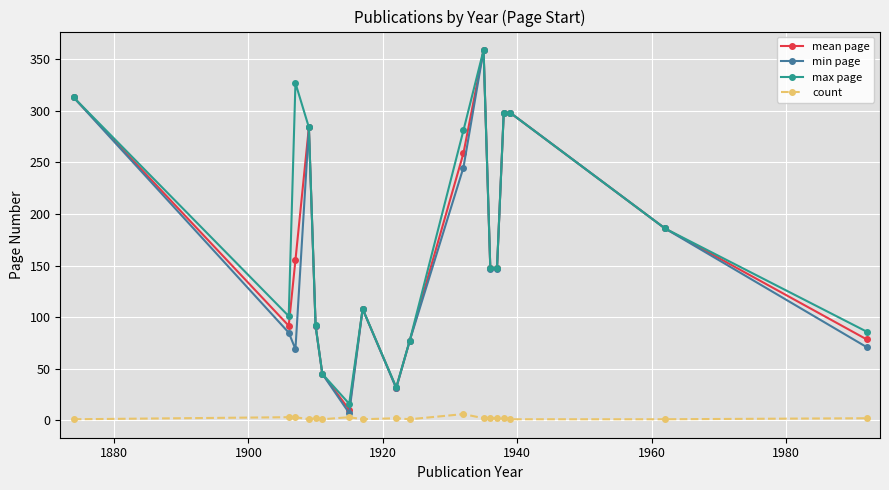

True or false: max page and count intersect in this chart.

False